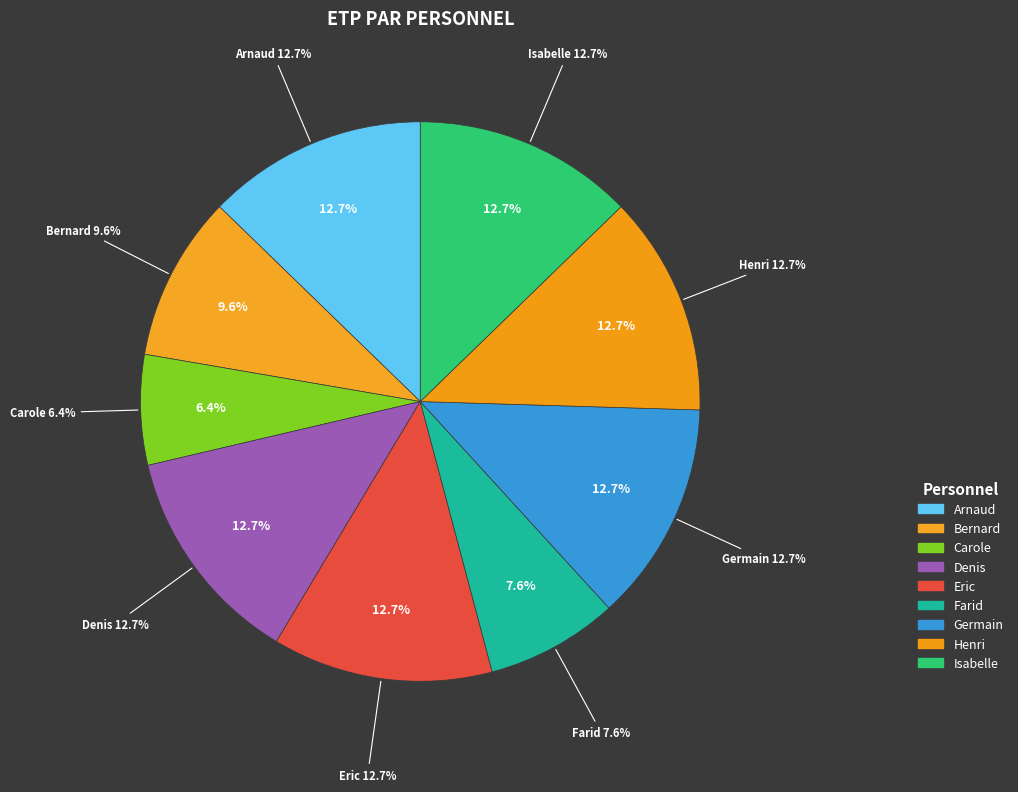

To the nearest percent, what portion does Denis represent?

13%